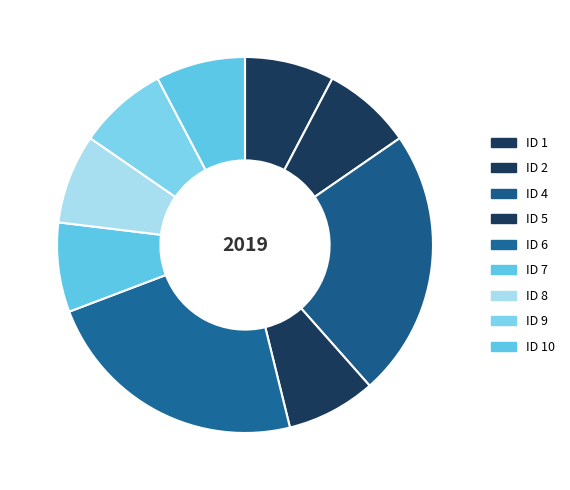

Approximately how many times larger is the value at ID 4 compared to ID 5?

3.0